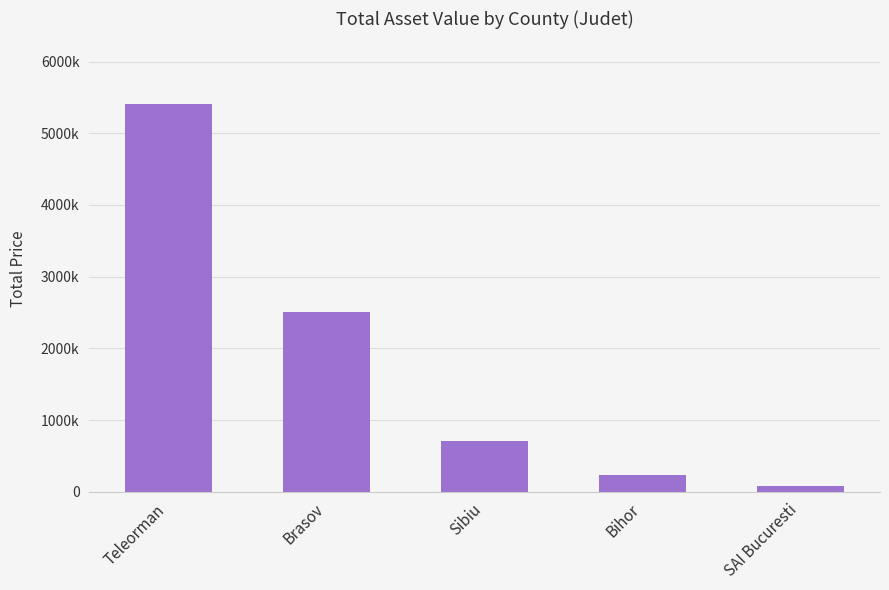

Are the bars horizontal?

No